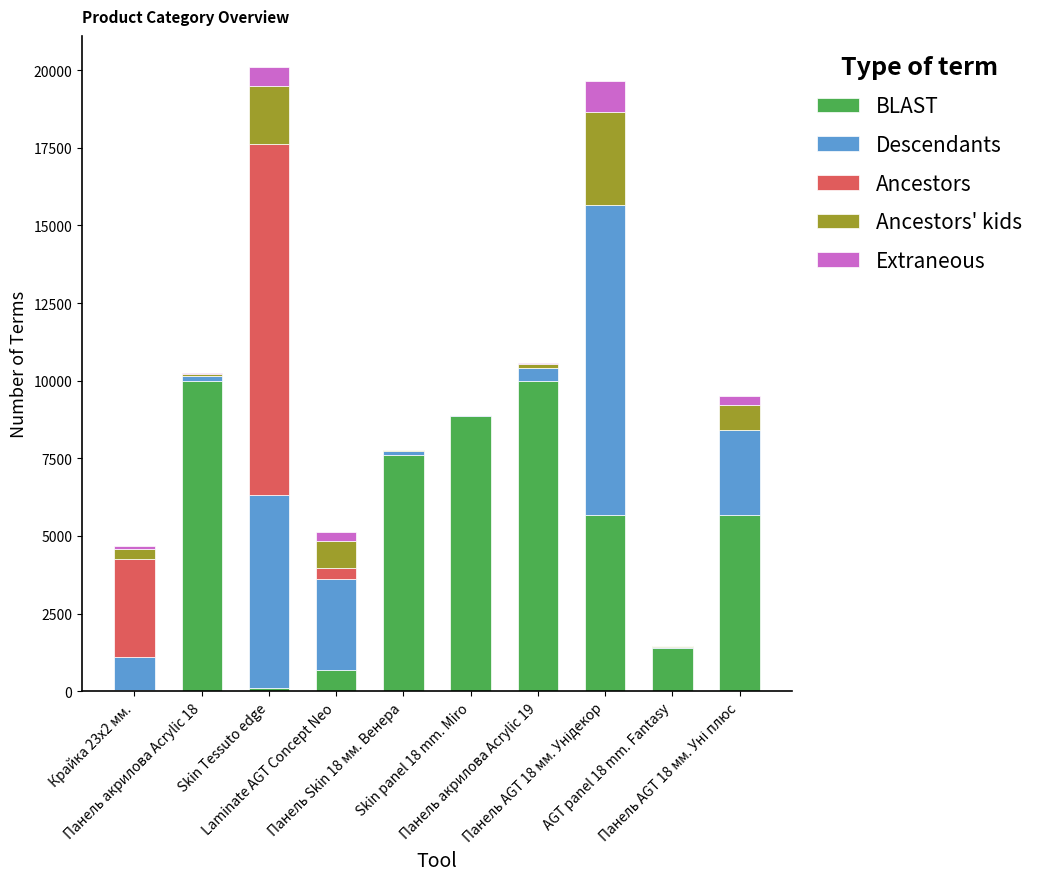

Where is Ancestors nearest to the value 5647?

Крайка 23x2 мм.